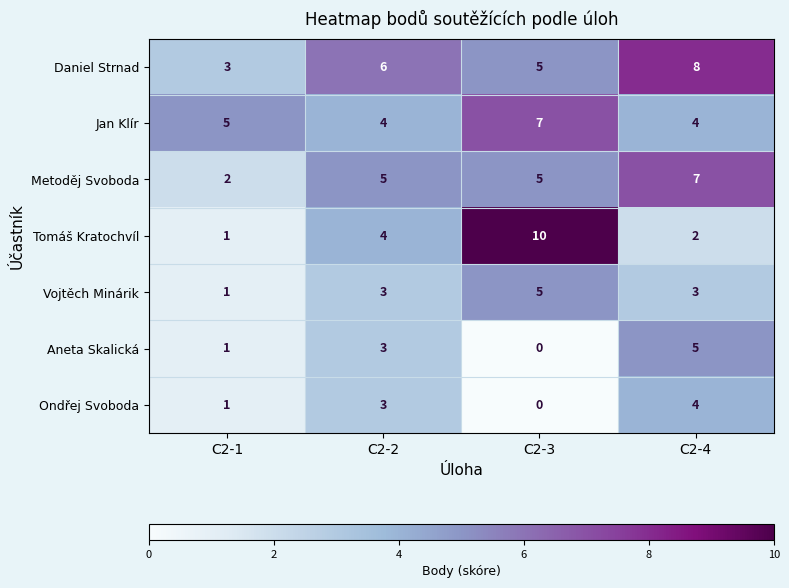

What is the sum of all Aneta Skalická values?

9